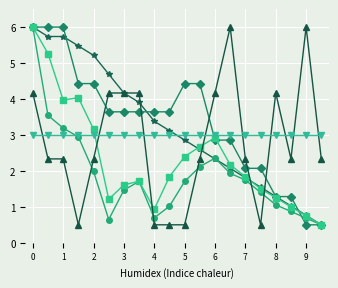

What is the smallest value displayed?

0.5